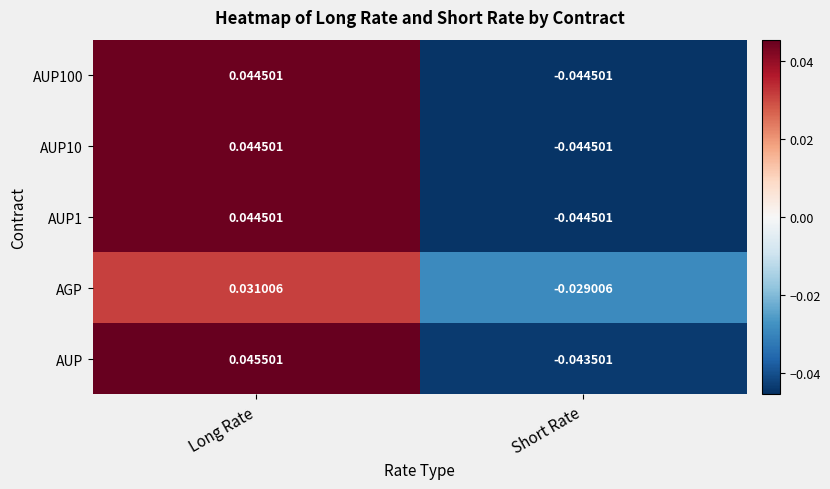

What is the total value across all series at Short Rate?

-0.2